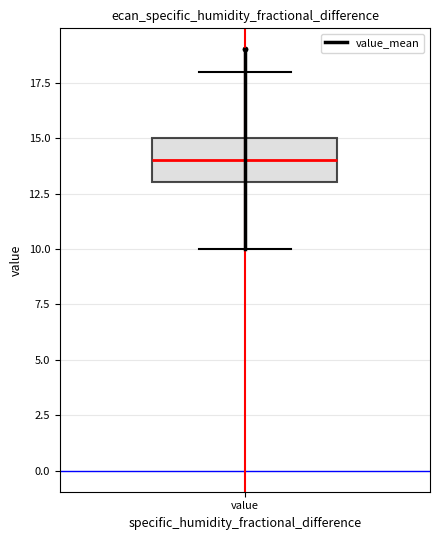

Transcribe this box plot: give where the median line is, the range the box spans, and where the two whiskers end, as read against the y-axis. The values are not printed on the chart, so give them approximately, as read against the axis.

median 14, box 13 to 15, whiskers 10 to 18